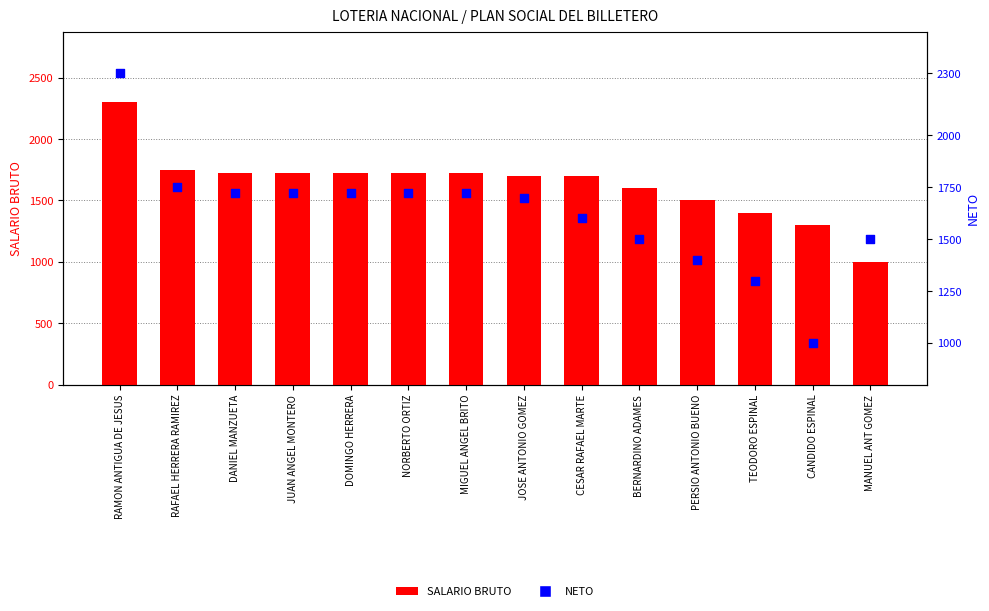

Which series contains the highest Y value?

SALARIO BRUTO